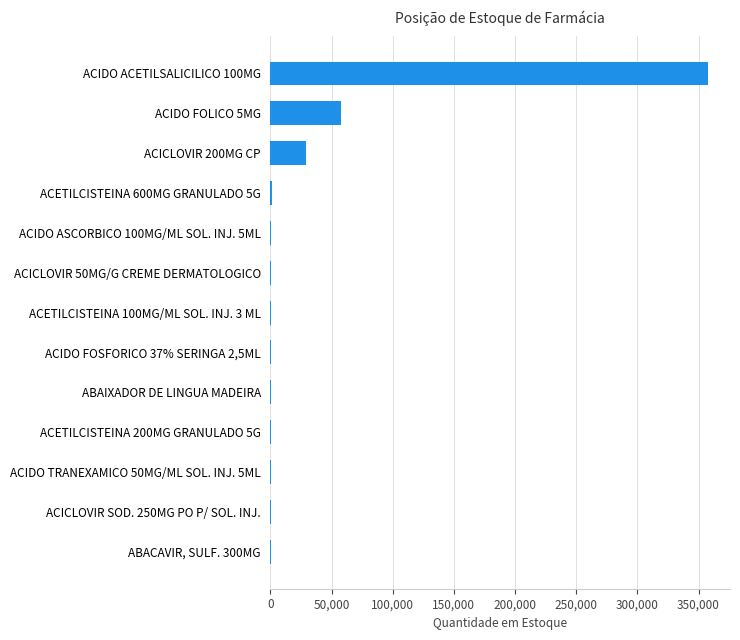

What is the greatest value displayed?

357834